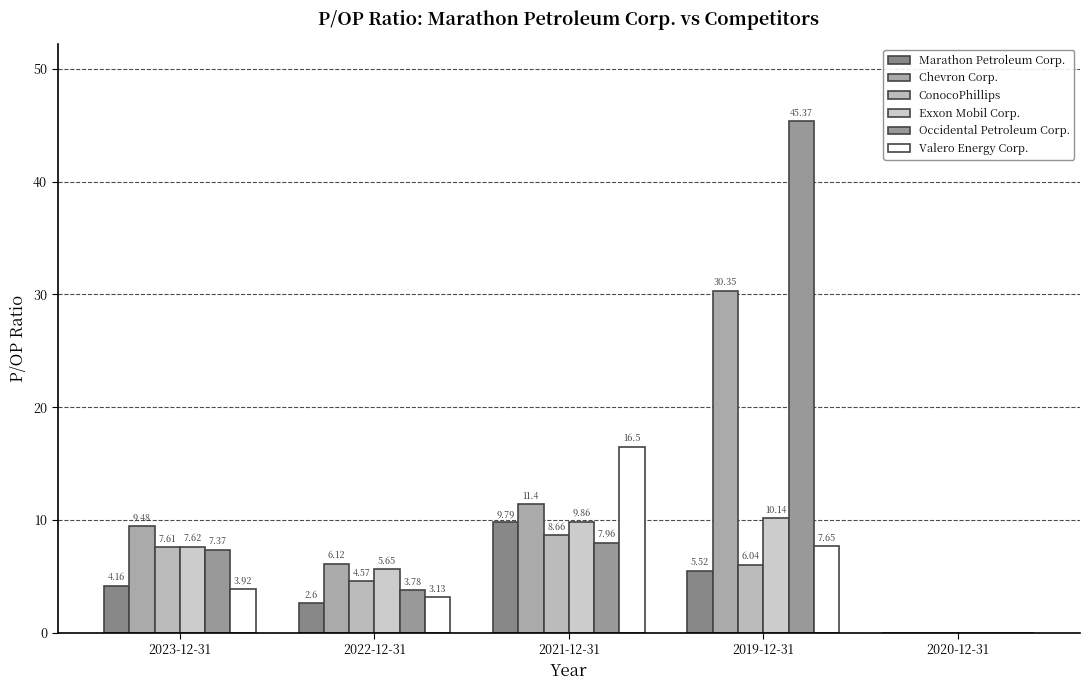

What position from the right is 2021-12-31?

3